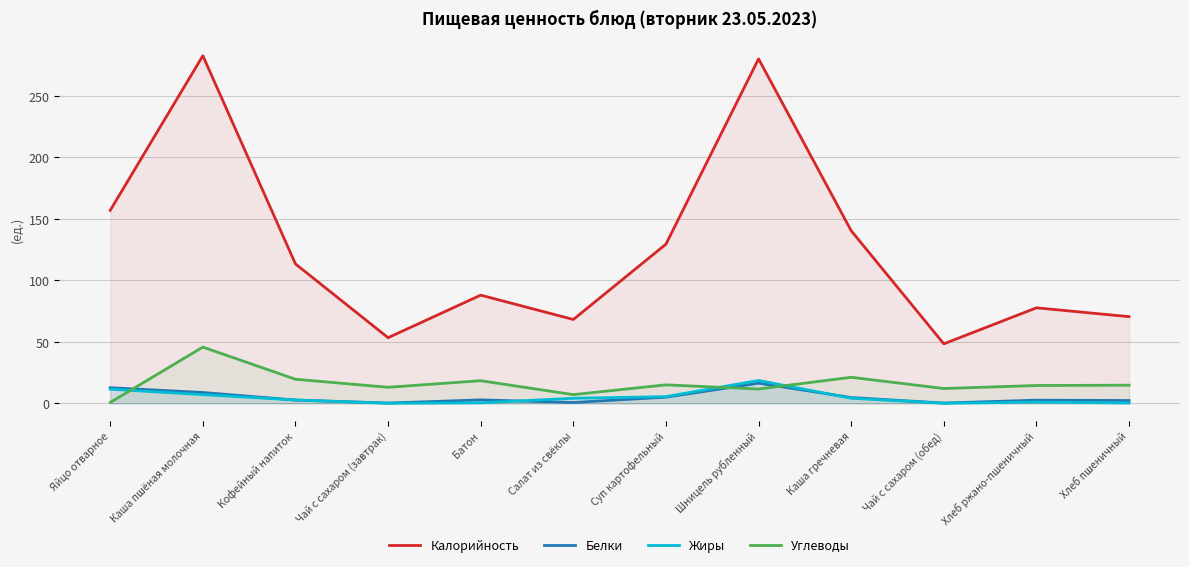

Read the Жиры value at Хлеб пшеничный.

0.2